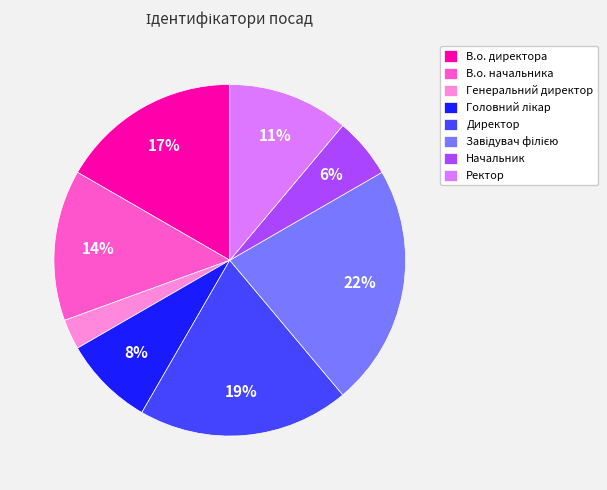

Which has a higher value, В.о. начальника or В.о. директора?

В.о. директора